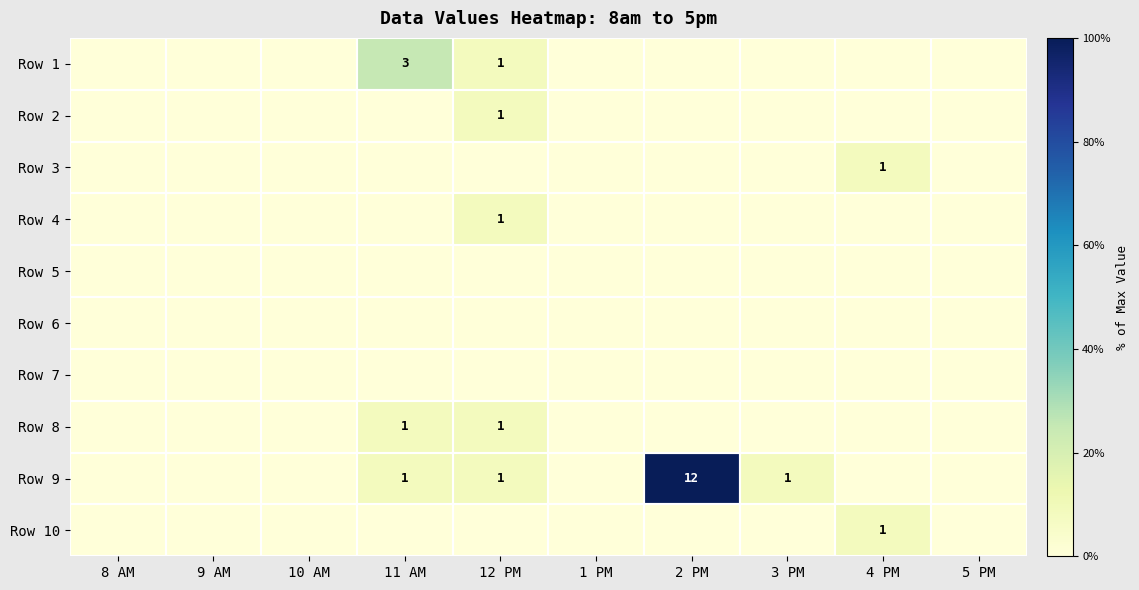

At which category is the sum across all series the highest?

2 PM